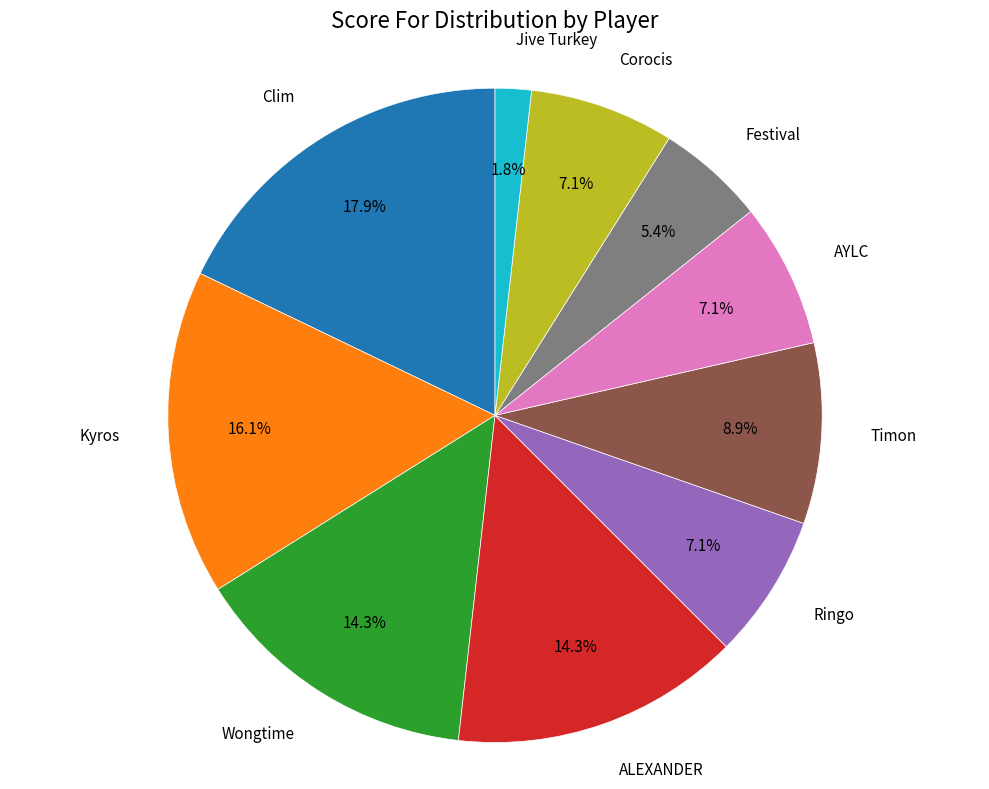

Is there a majority slice in this chart?

No